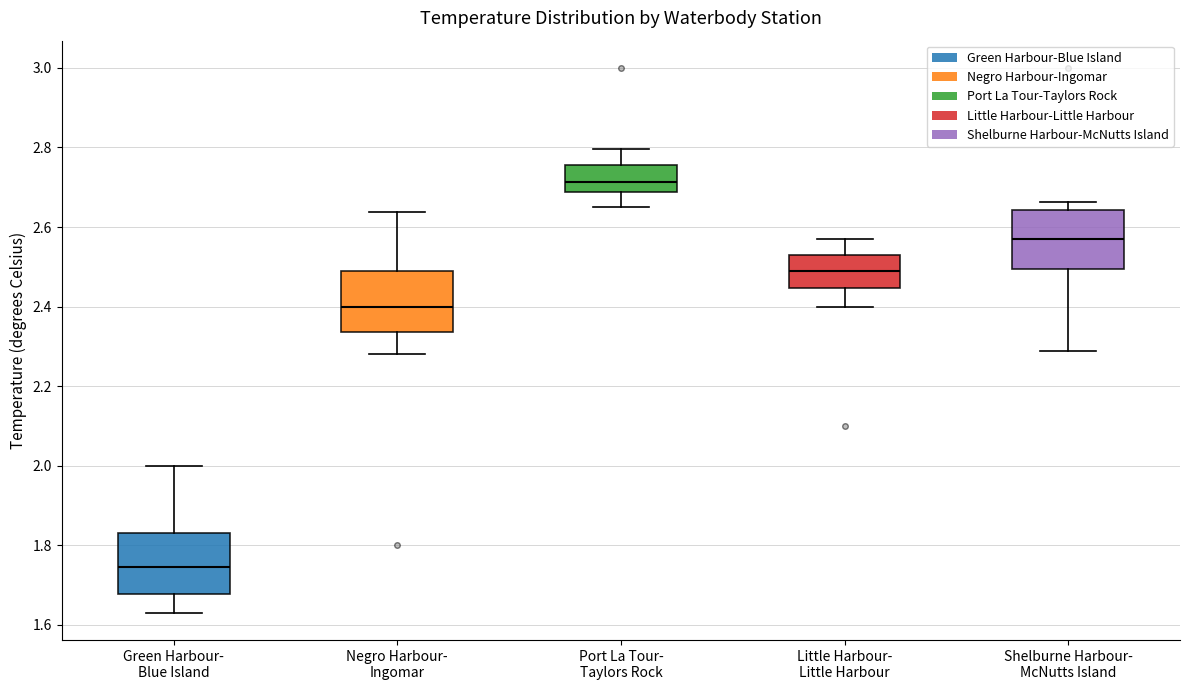

Where does the upper whisker of the box for Shelburne Harbour- McNutts Island end on the y-axis? The values are not printed on the chart, so give them approximately, as read against the axis.

2.66